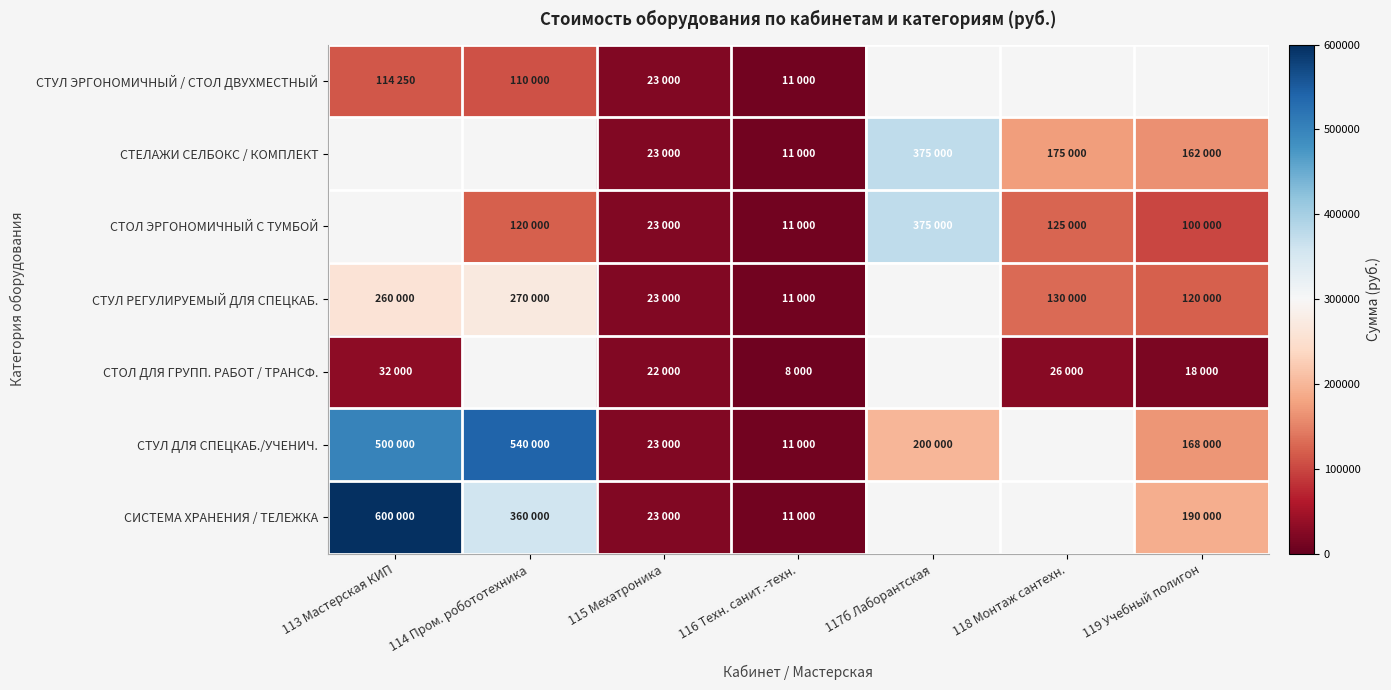

Count the СТОЛ ЭРГОНОМИЧНЫЙ С ТУМБОЙ values in the range 23000 to 125000.

4